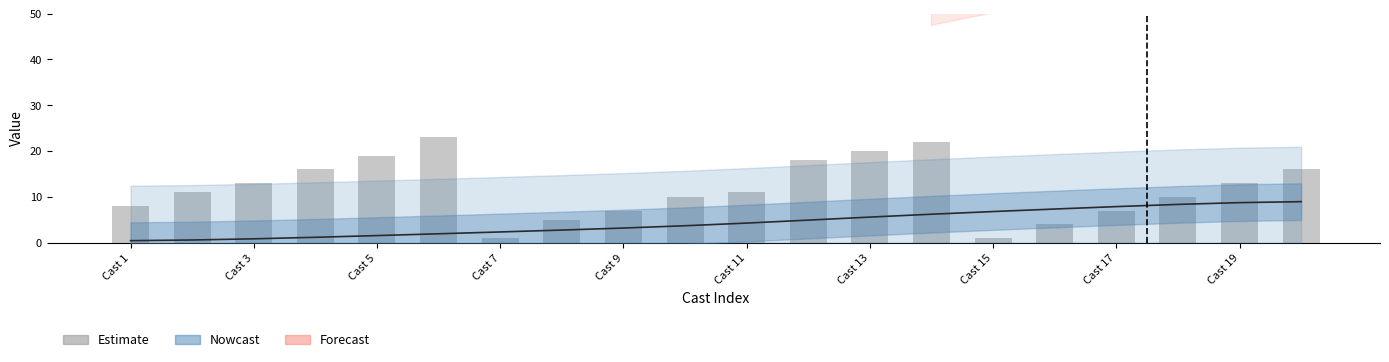

Which has a higher value, Cast 15 or 12?

12